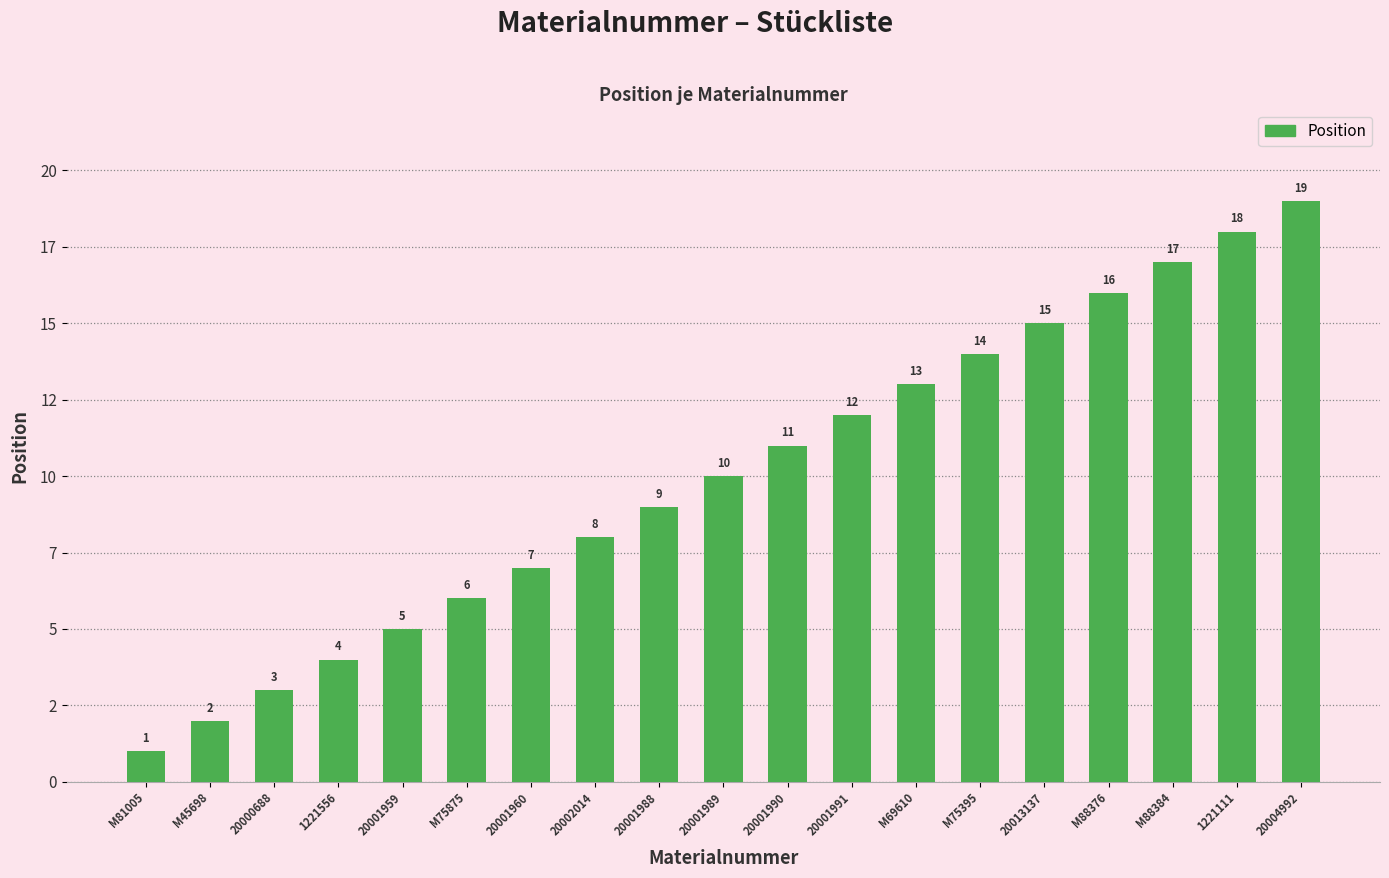

List the labels in order of value, largest first.

20004992, 1221111, M88384, M88376, 20013137, M75395, M69610, 20001991, 20001990, 20001989, 20001988, 20002014, 20001960, M75875, 20001959, 1221556, 20000688, M45698, M81005